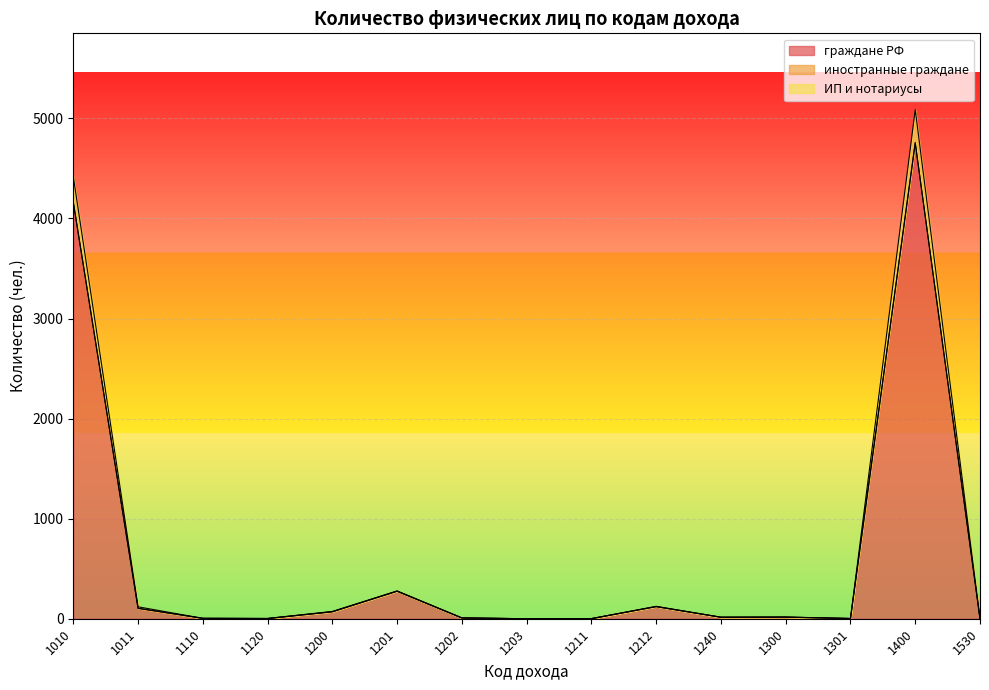

Which has a higher value, 1301 or 1110?

1110